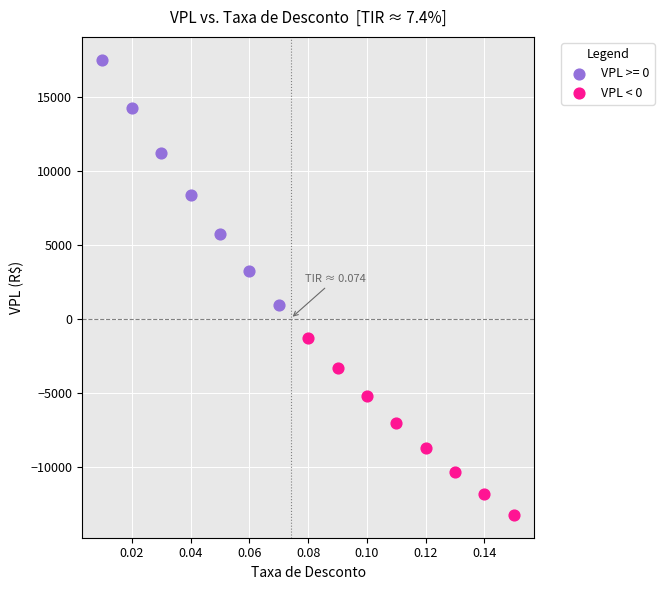

Which series contains the lowest Y value?

VPL < 0